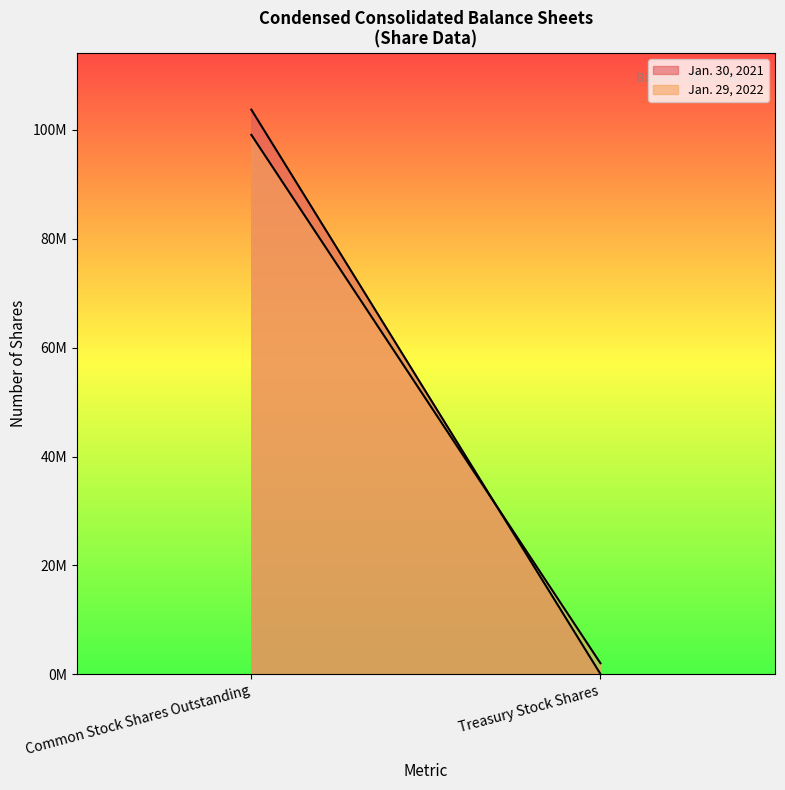

List the series in order of their overall mean, highest first.

Jan. 30, 2021, Jan. 29, 2022